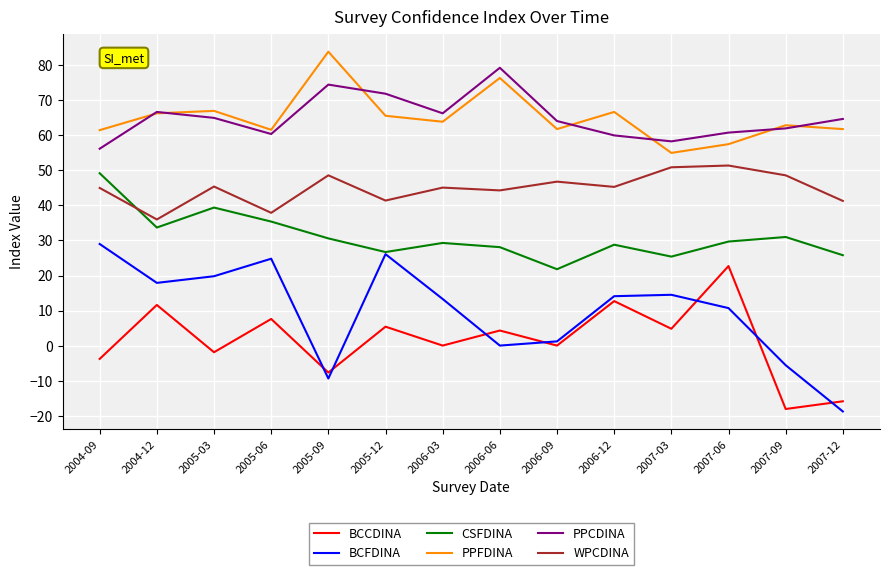

The BCCDINA series shows -25.5 at 2006-09. True or false?

False